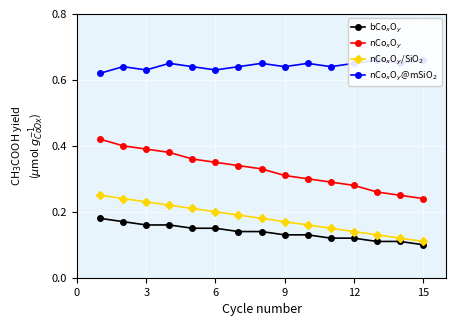

How many data points does each series have?

15